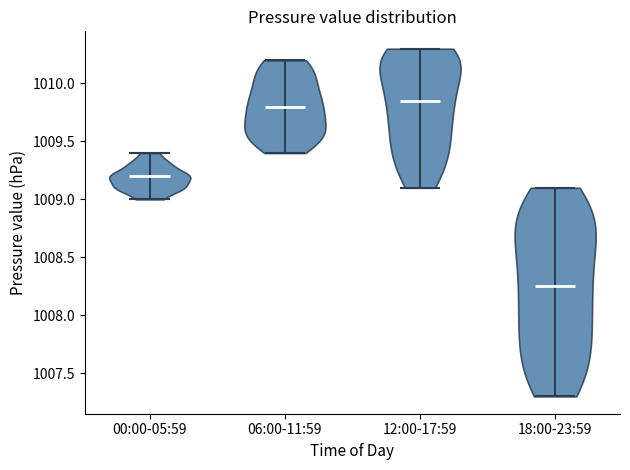

What is the lowest point the violin for 00:00-05:59 reaches on the y-axis? The values are not printed on the chart, so give them approximately, as read against the axis.

1009.00